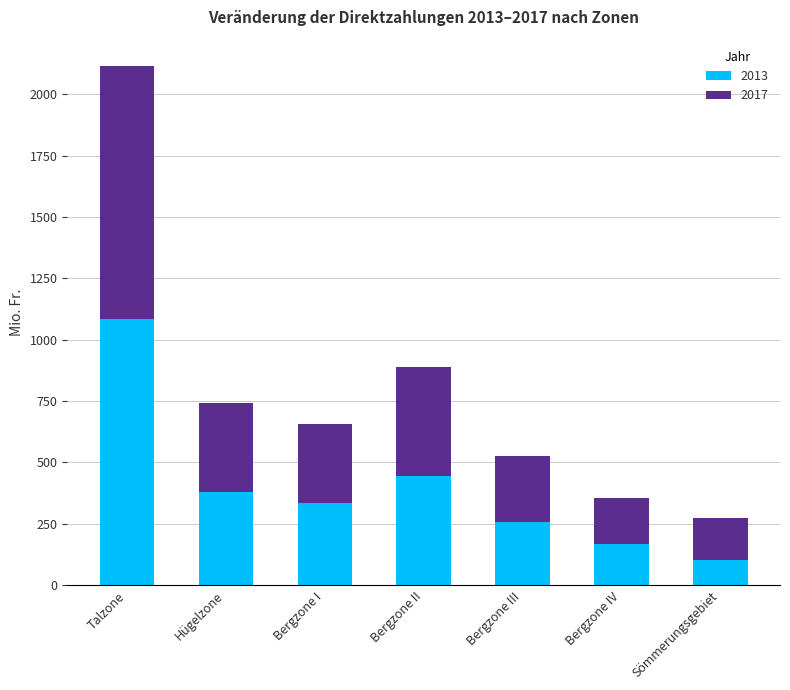

At which label is 2013 closest to 592?

Bergzone II